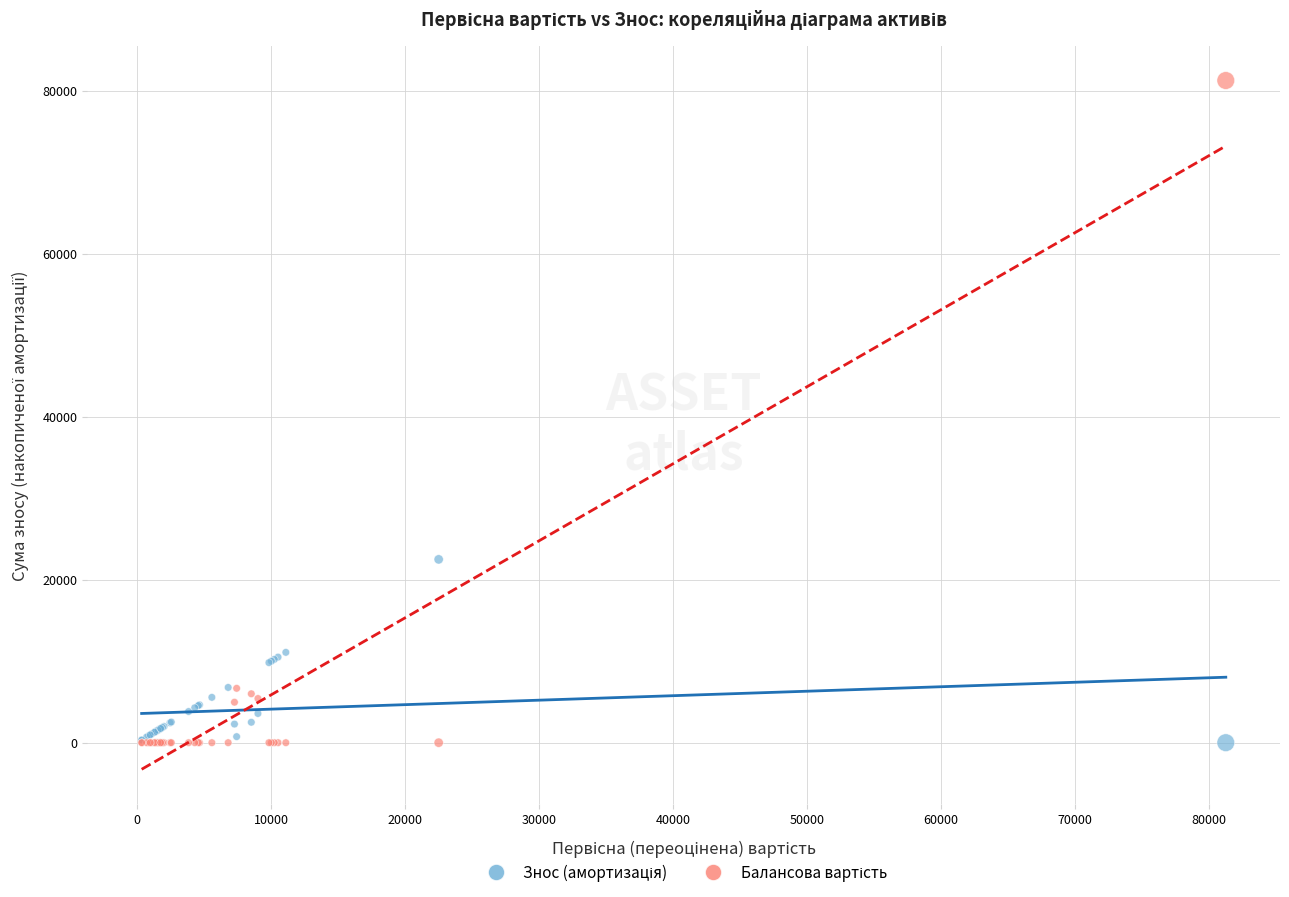

Across all series, what Y value is closest to 40619?

22489